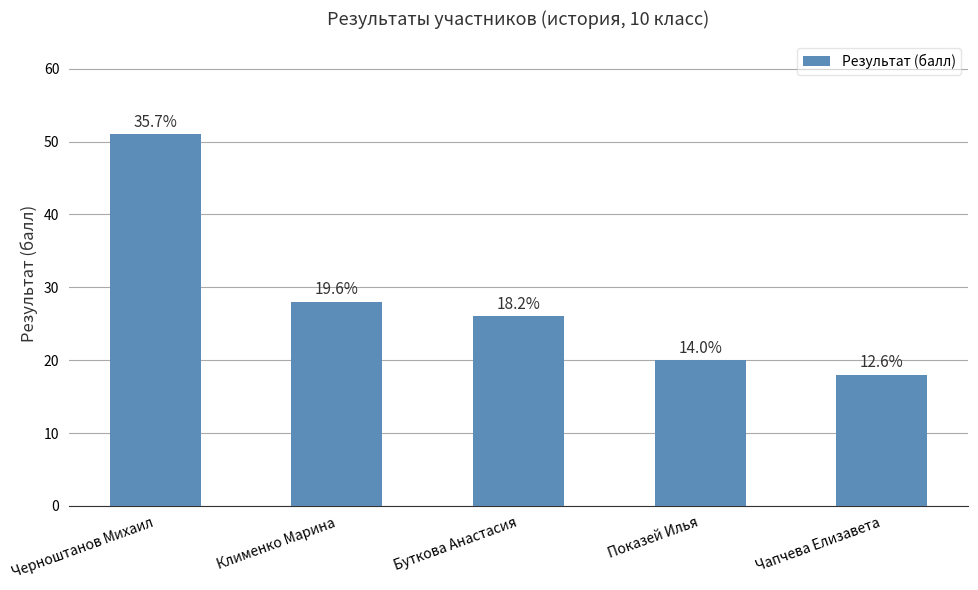

How many bars are there in total?

5